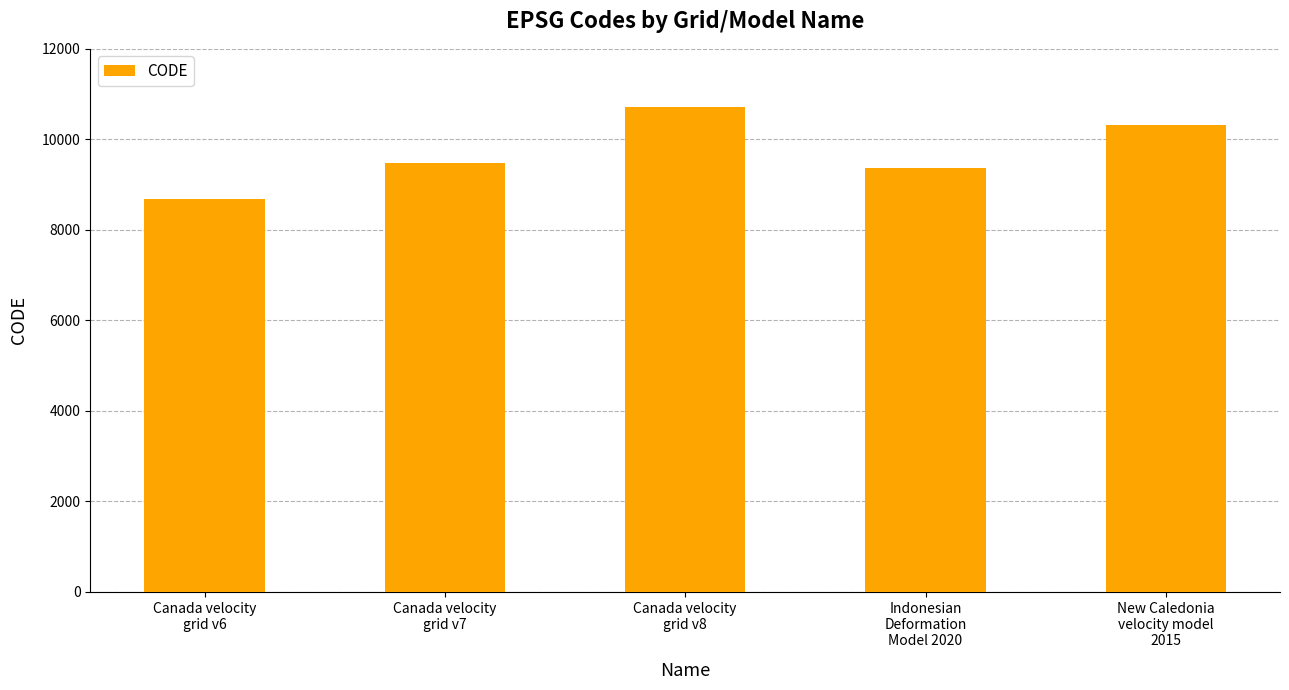

What is the value of the 2nd bar from the left?

9483